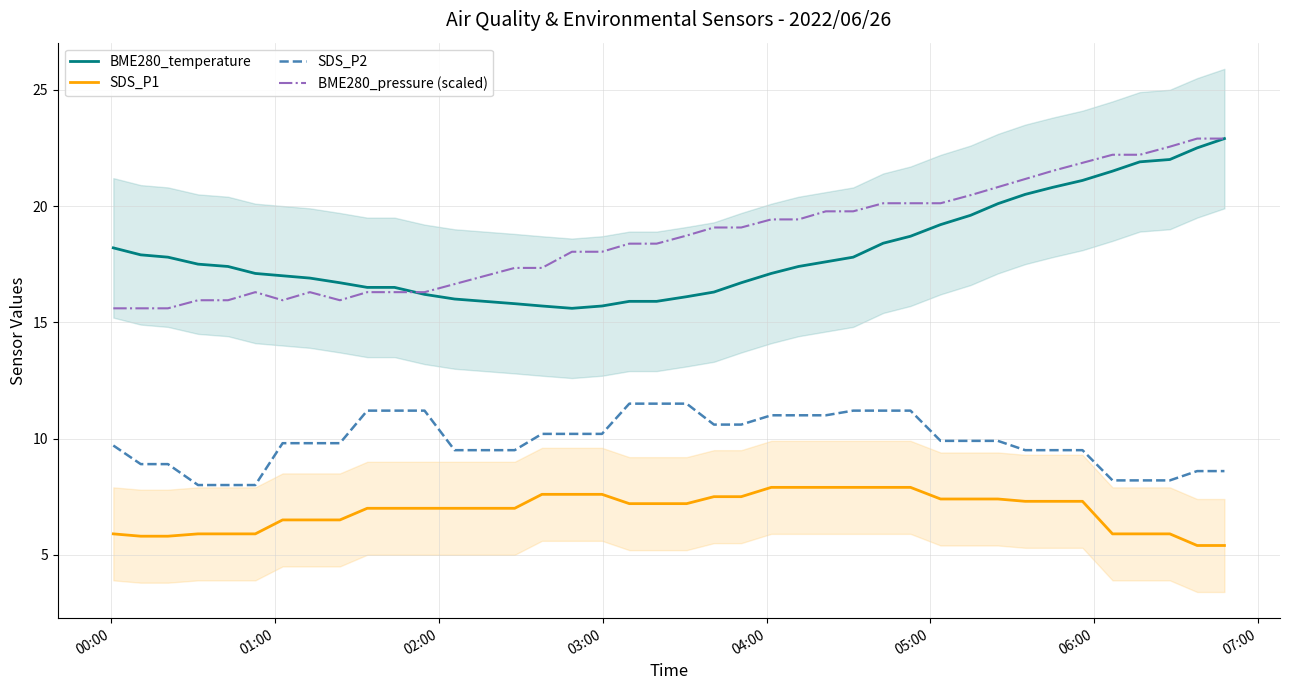

True or false: SDS_P1 and SDS_P2 cross at least once.

False